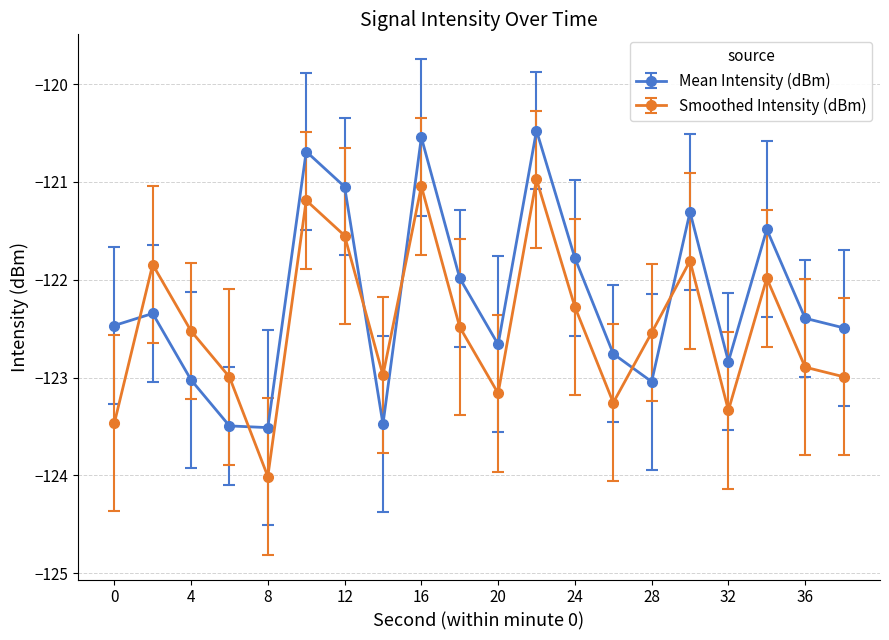

How many series are shown in this chart?

2